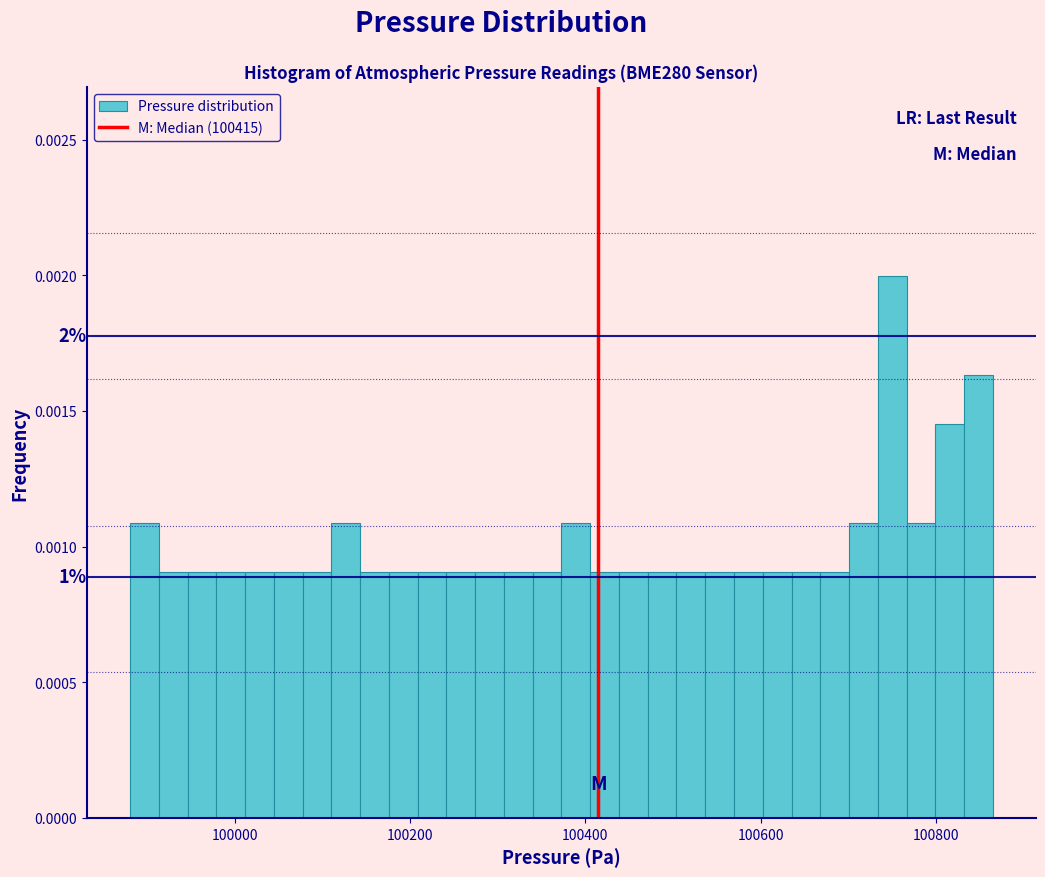

Read against the x-axis, roughly where is the centre of the tallest bar?

100760